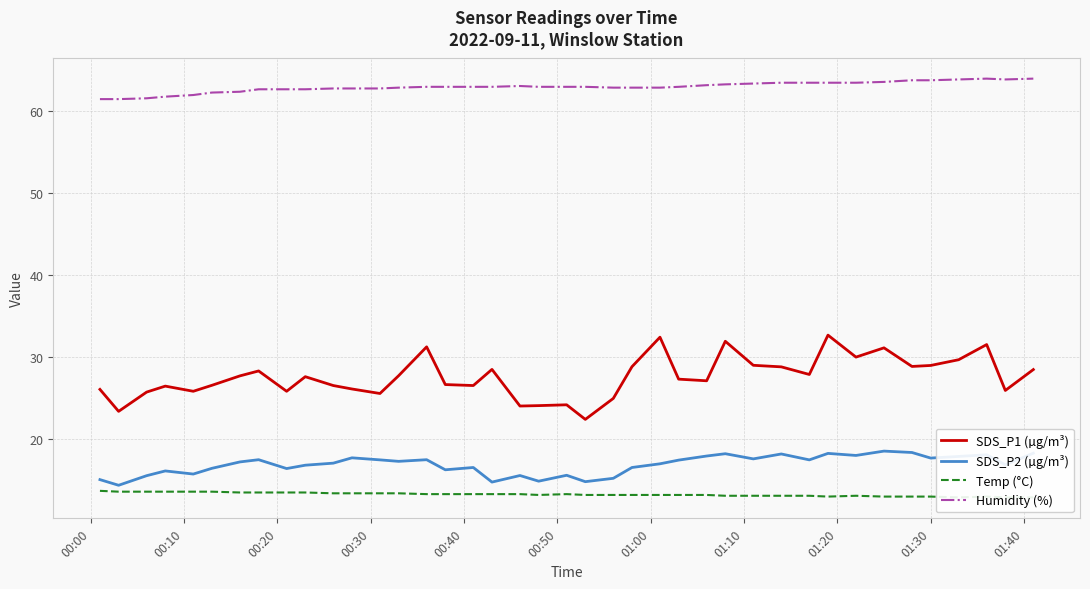

True or false: SDS_P2 (µg/m³) and Humidity (%) cross at least once.

False